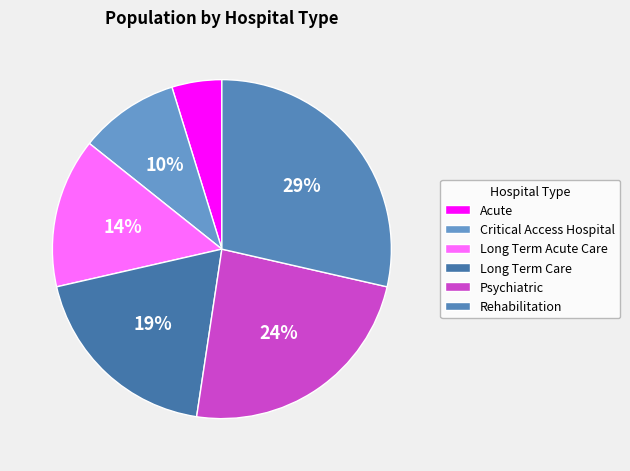

Between Psychiatric and Critical Access Hospital, which is larger?

Psychiatric